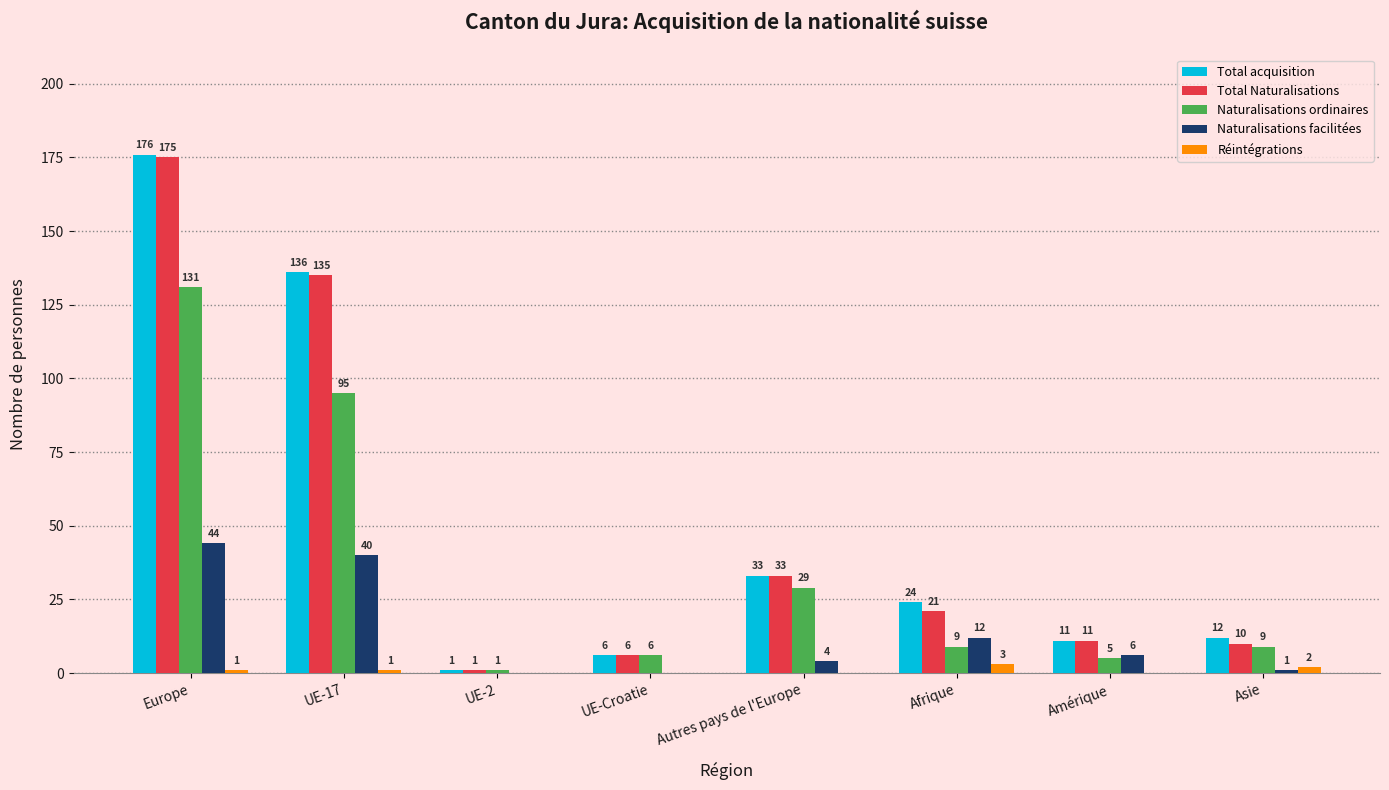

True or false: Réintégrations has a value of 3 at Afrique.

True